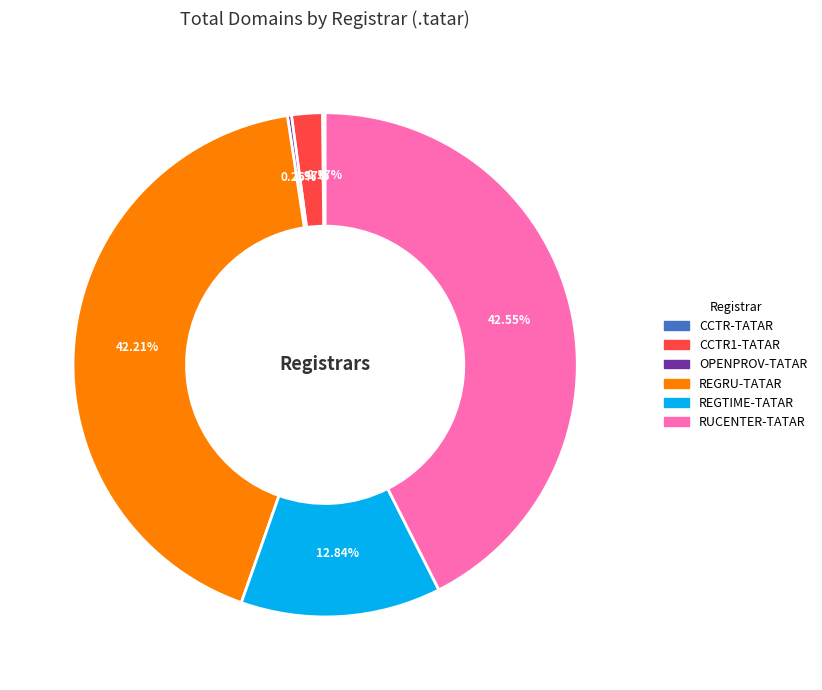

Is there a majority slice in this chart?

No